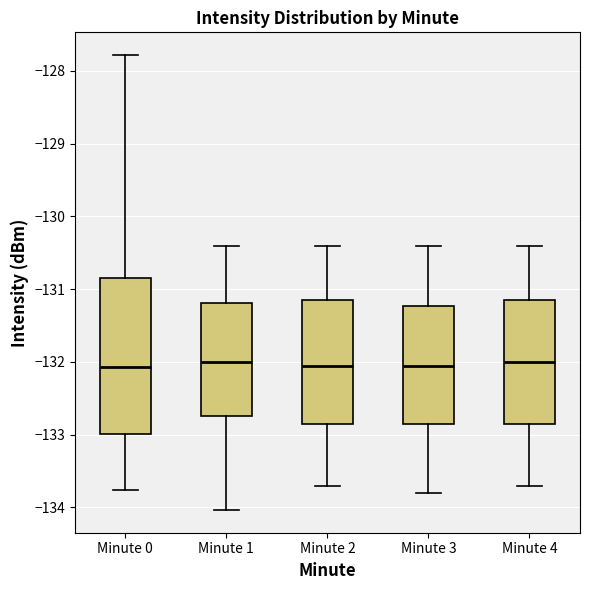

Where is the lower edge of the box for Minute 3 on the y-axis? The values are not printed on the chart, so give them approximately, as read against the axis.

-132.8